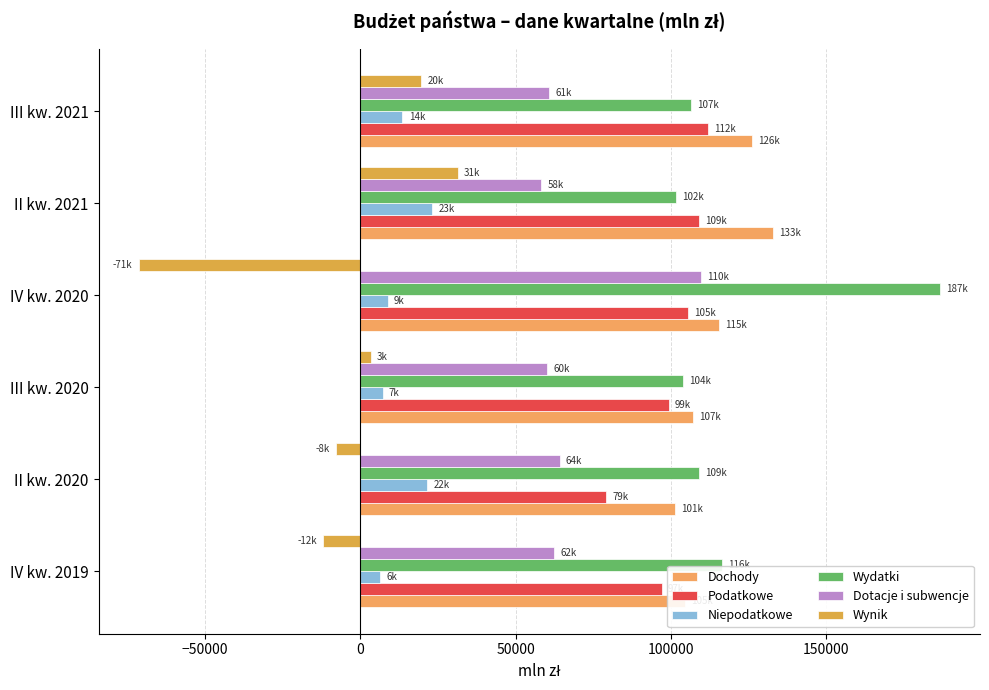

What is the difference between the maximum and minimum values in the Dotacje i subwencje series?

51303.4